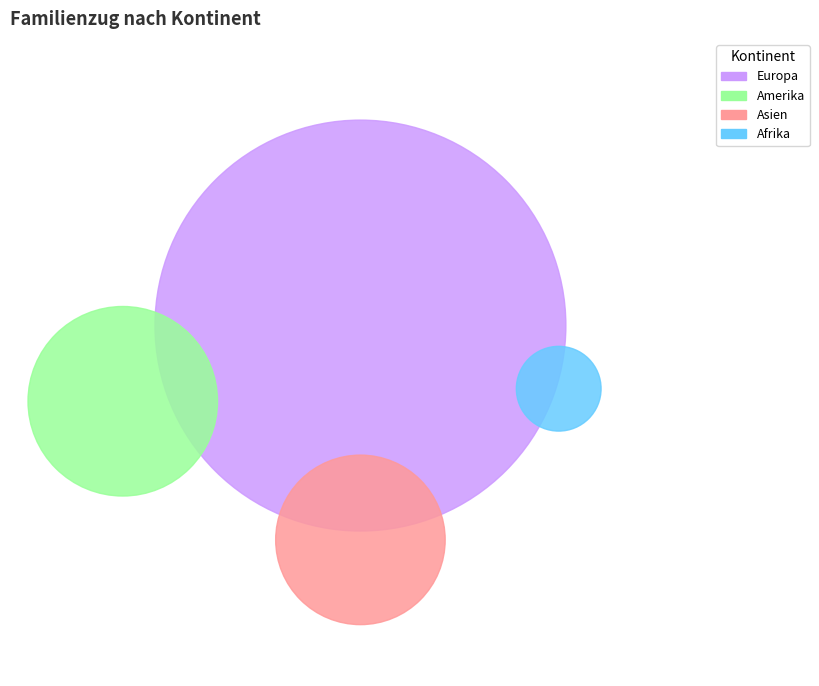

What portion of the pie excludes Herkunft unbekannt?

100.0%